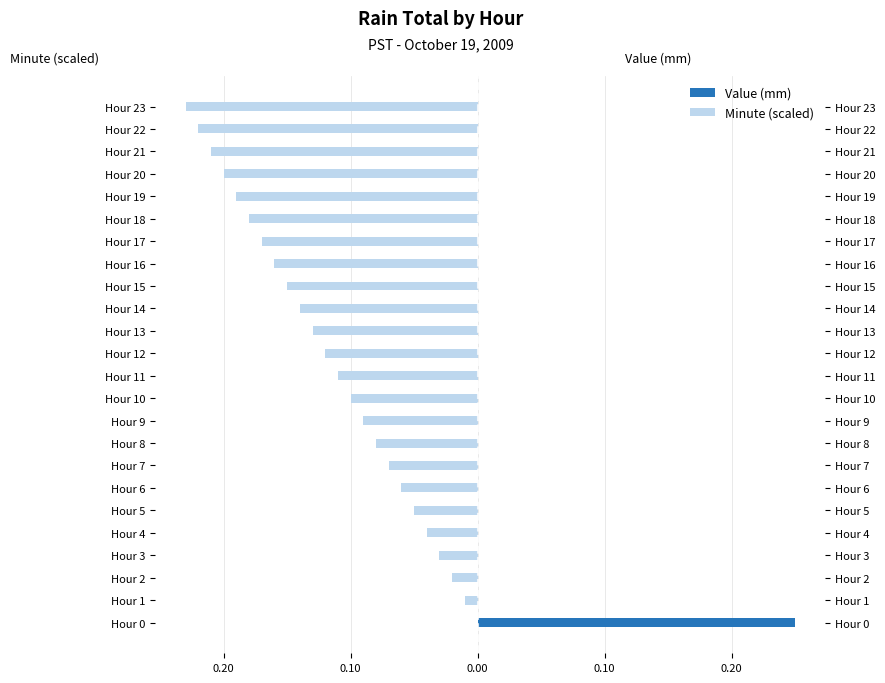

Reading left to right, extract all data points from this chart.

Minute (scaled): 0.0	-0.0	-0.0	-0.0	-0.0	-0.1	-0.1	-0.1	-0.1	-0.1	-0.1	-0.1	-0.1	-0.1	-0.1	-0.1	-0.2	-0.2	-0.2	-0.2	-0.2	-0.2	-0.2	-0.2
Value (mm): 0.2	0.0	0.0	0.0	0.0	0.0	0.0	0.0	0.0	0.0	0.0	0.0	0.0	0.0	0.0	0.0	0.0	0.0	0.0	0.0	0.0	0.0	0.0	0.0